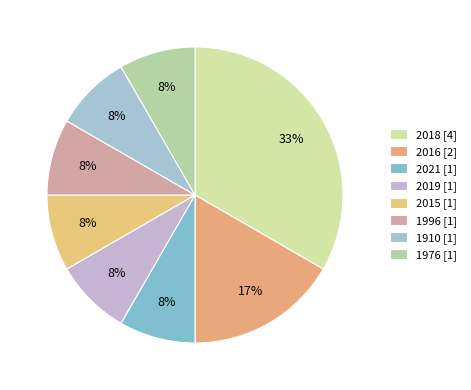

Count the number of slices in the pie.

8